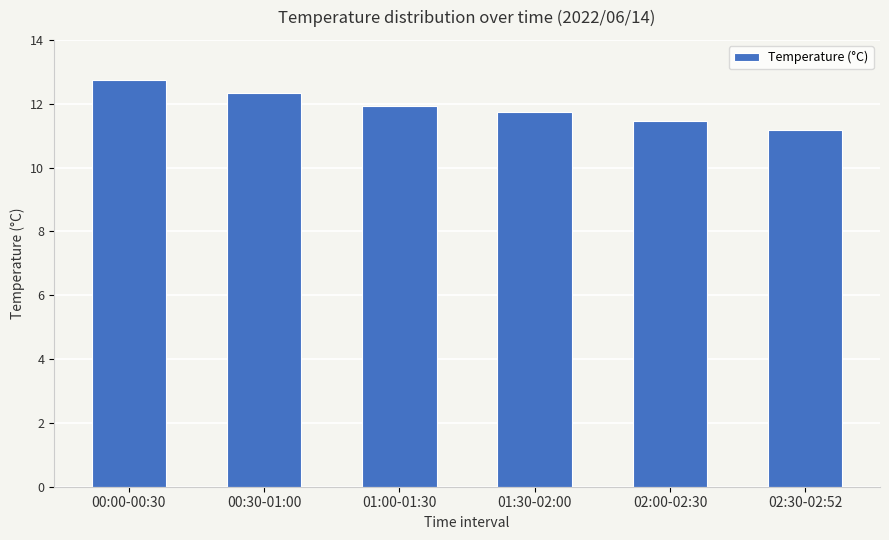

True or false: the data shows 2.8 at 02:00-02:30.

False